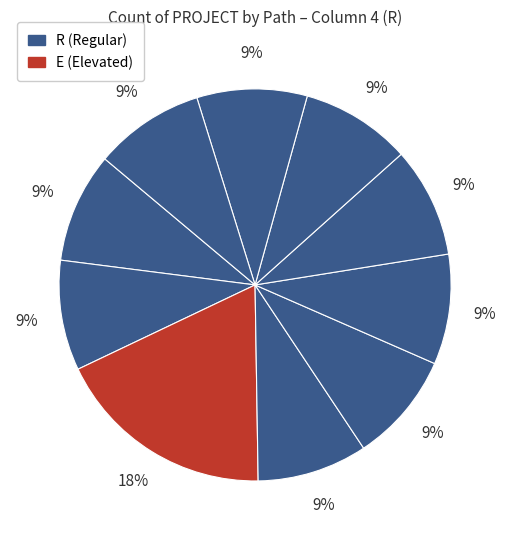

Count the number of slices in the pie.

10